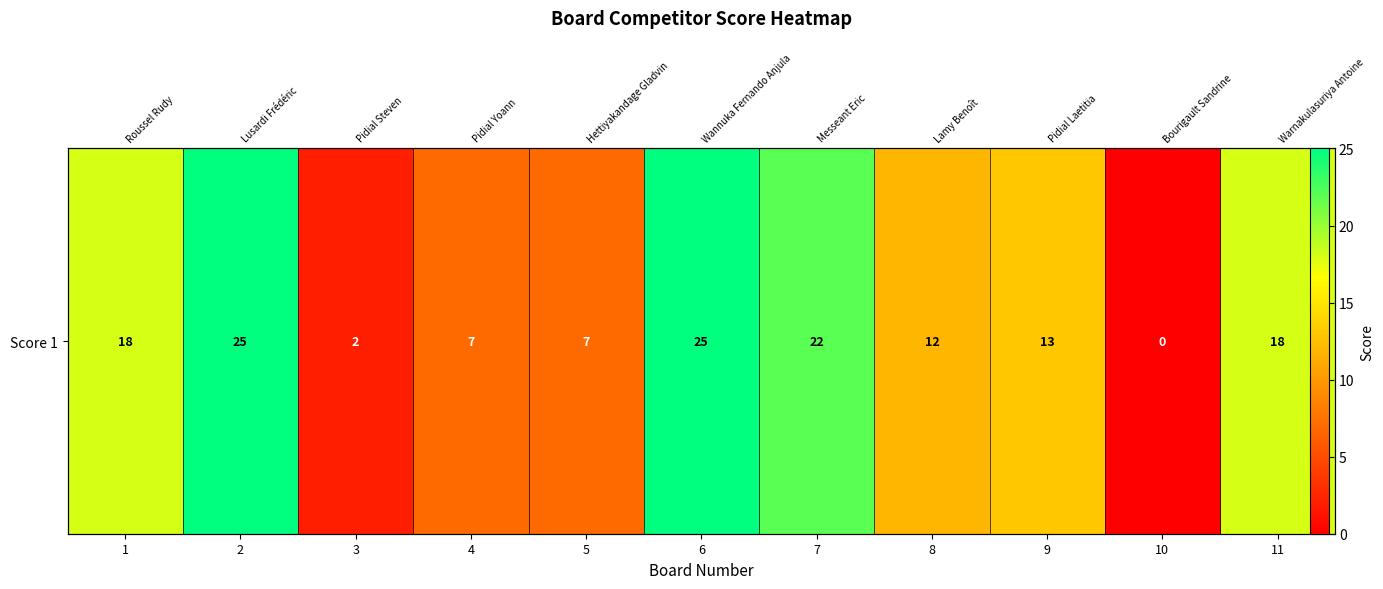

The chart shows a value of 0 at 10. True or false?

True